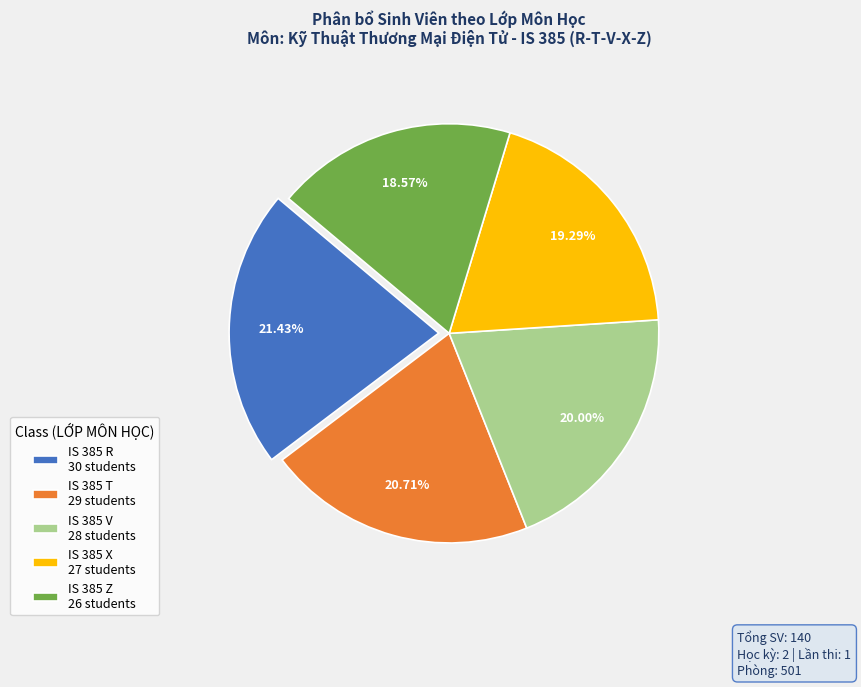

To the nearest percent, what portion does IS 385 V represent?

20%